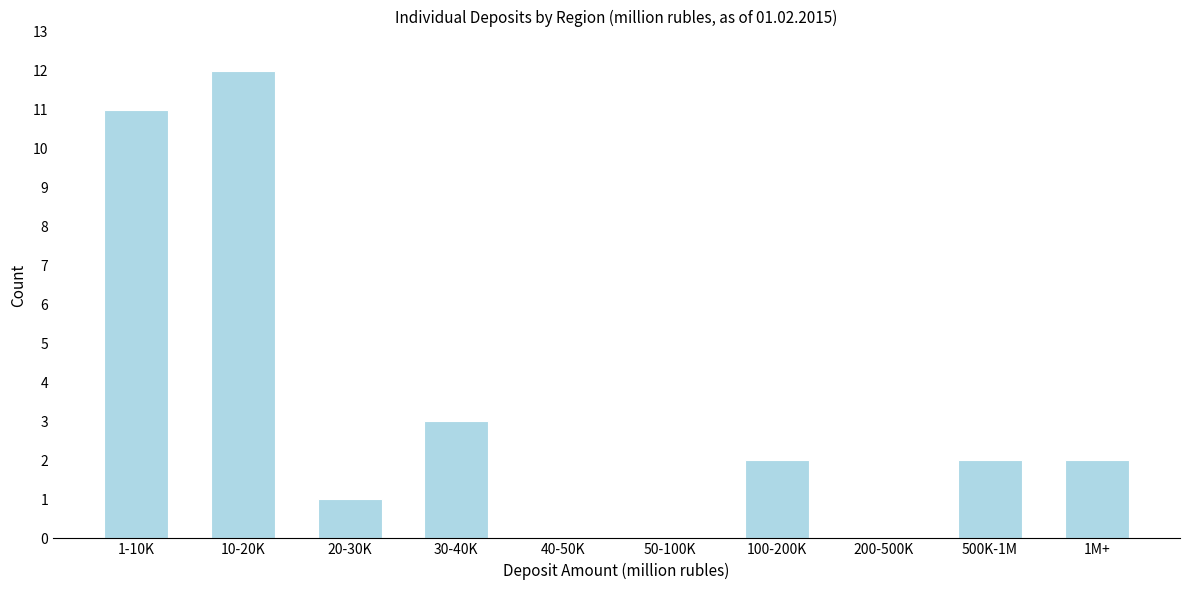

Reading left to right, what are all the values shown in this chart?

1-10K=11	10-20K=12	20-30K=1	30-40K=3	40-50K=0	50-100K=0	100-200K=2	200-500K=0	500K-1M=2	1M+=2